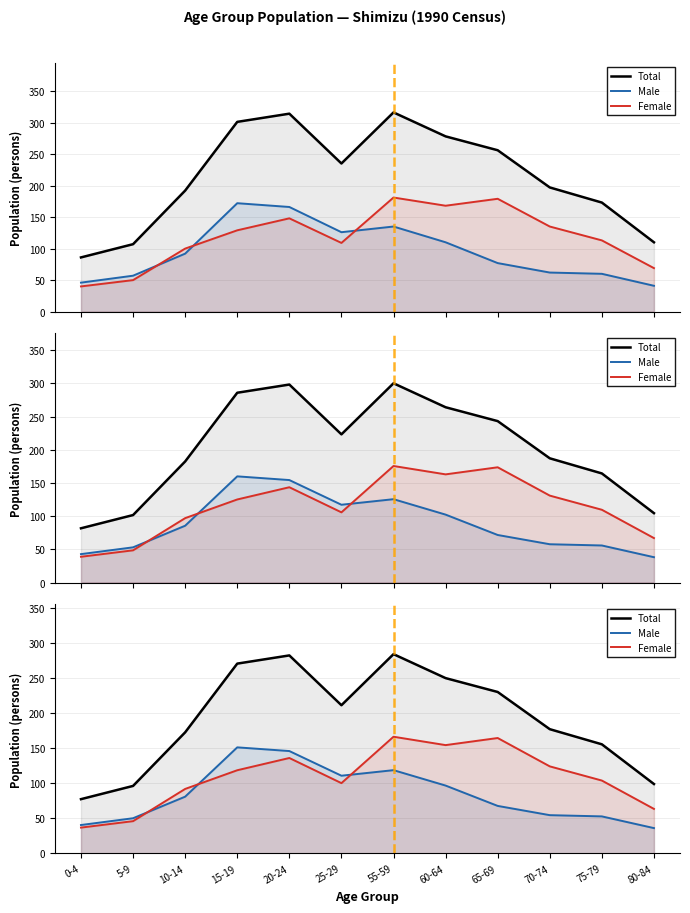

Reading left to right, extract all data points from this chart.

Total: 0-4=77.4	5-9=96.3	10-14=172.8	15-19=270.9	20-24=282.6	25-29=211.5	55-59=284.4	60-64=250.2	65-69=230.4	70-74=177.3	75-79=155.7	80-84=99.0
Male: 0-4=40.5	5-9=50.2	10-14=81.0	15-19=151.4	20-24=146.1	25-29=110.9	55-59=118.8	60-64=96.8	65-69=67.8	70-74=54.6	75-79=52.8	80-84=36.1
Female: 0-4=36.8	5-9=46.0	10-14=92.0	15-19=118.7	20-24=136.2	25-29=100.3	55-59=166.5	60-64=154.6	65-69=164.7	70-74=124.2	75-79=104.0	80-84=63.5